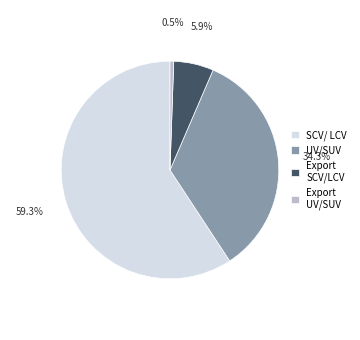

Which slice is the smallest?

Export UV/SUV